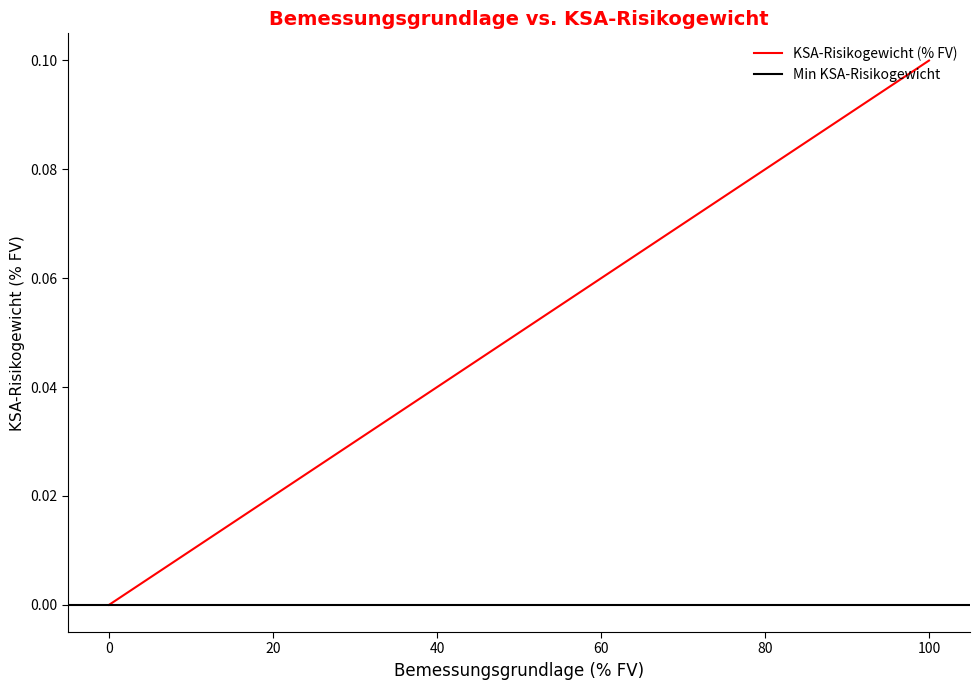

Count the values in the range 0 to 1.

3